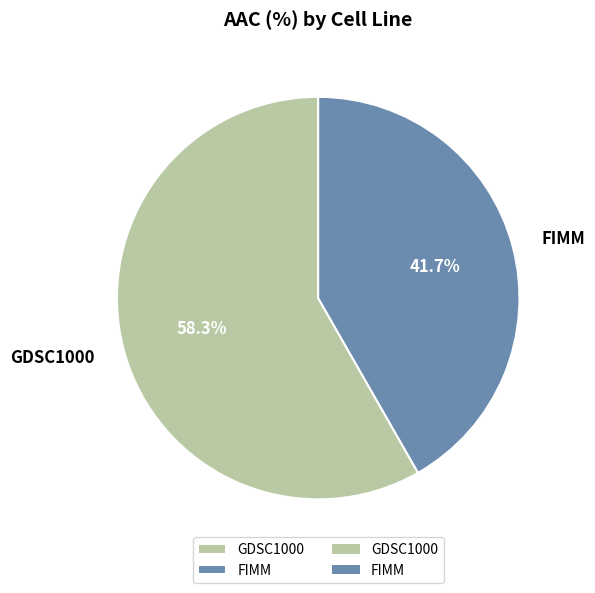

How many segments does this pie chart have?

2